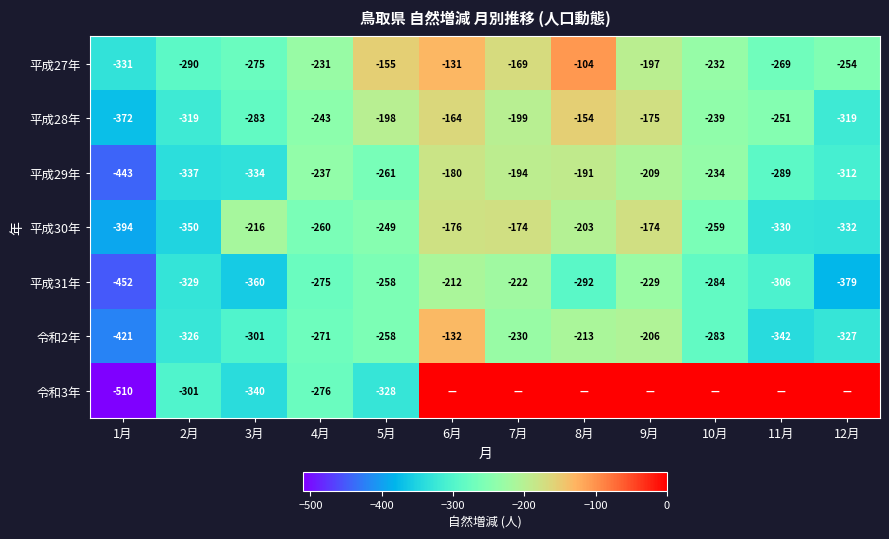

What is the lowest value of the 令和2年 series?

-421